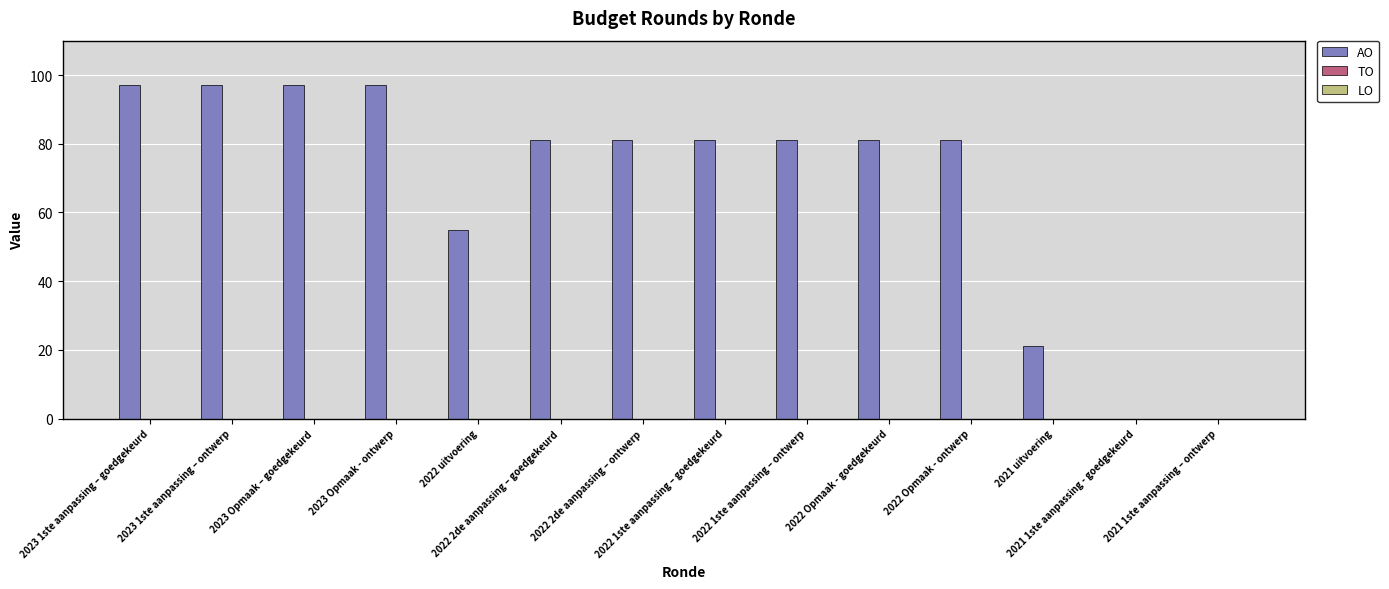

What is the sum of all values?

950